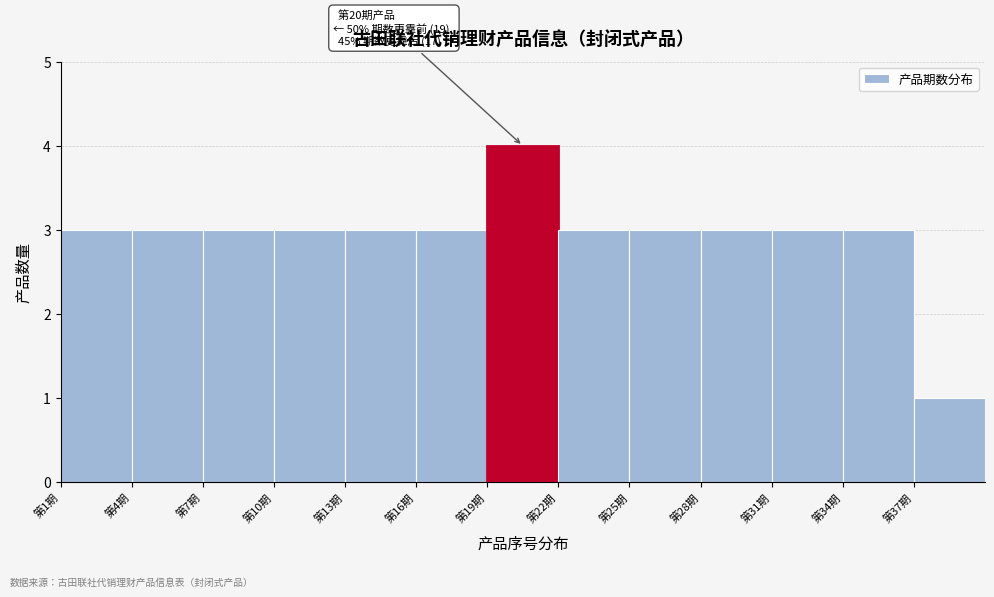

Over which range of the x-axis is the bar tallest?

19 to 22